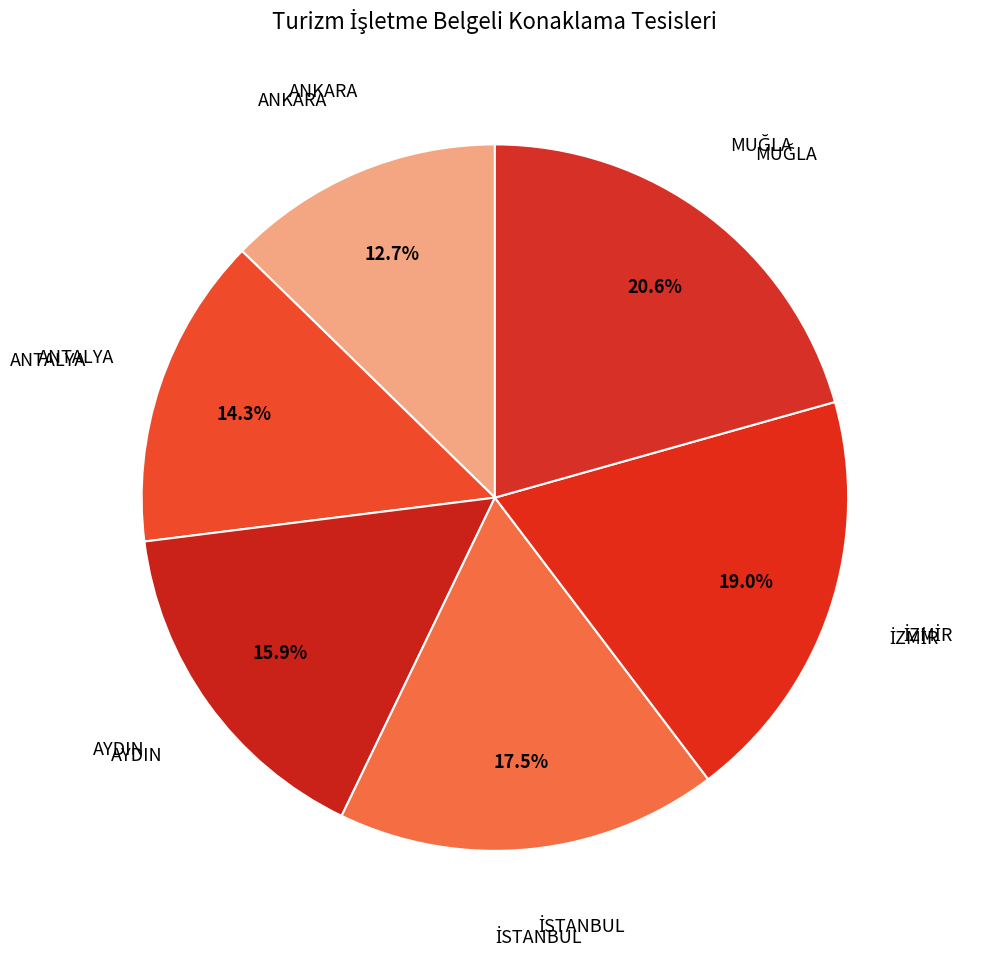

Count the number of slices in the pie.

6